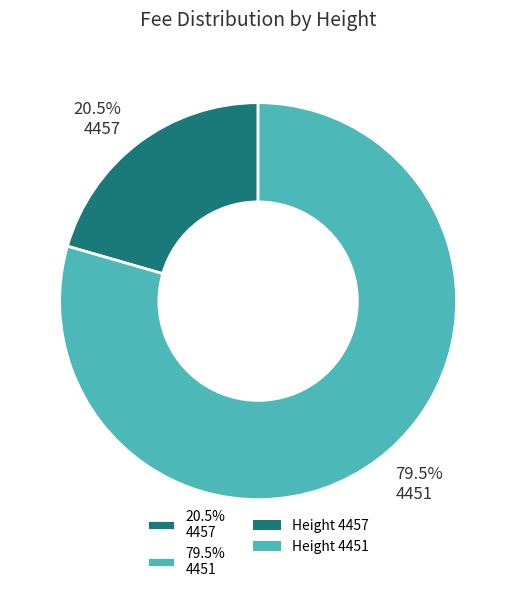

Count the number of slices in the pie.

2